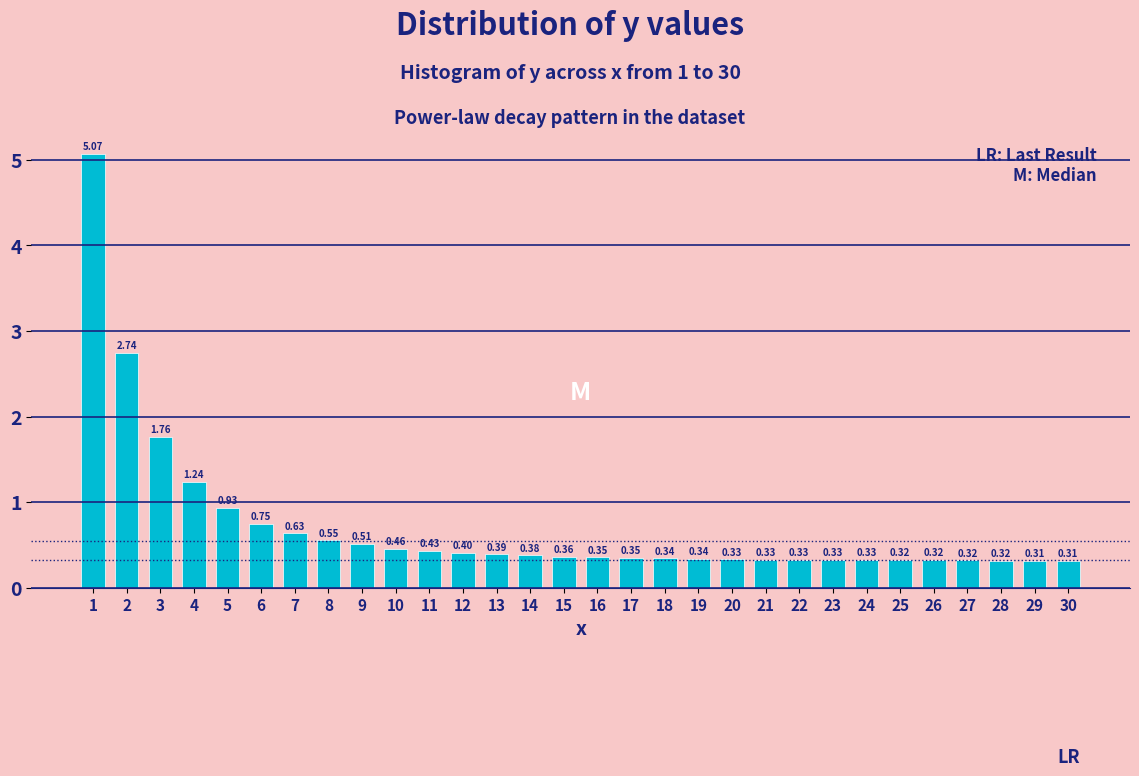

What is the change in value from 6 to 30?

-0.4